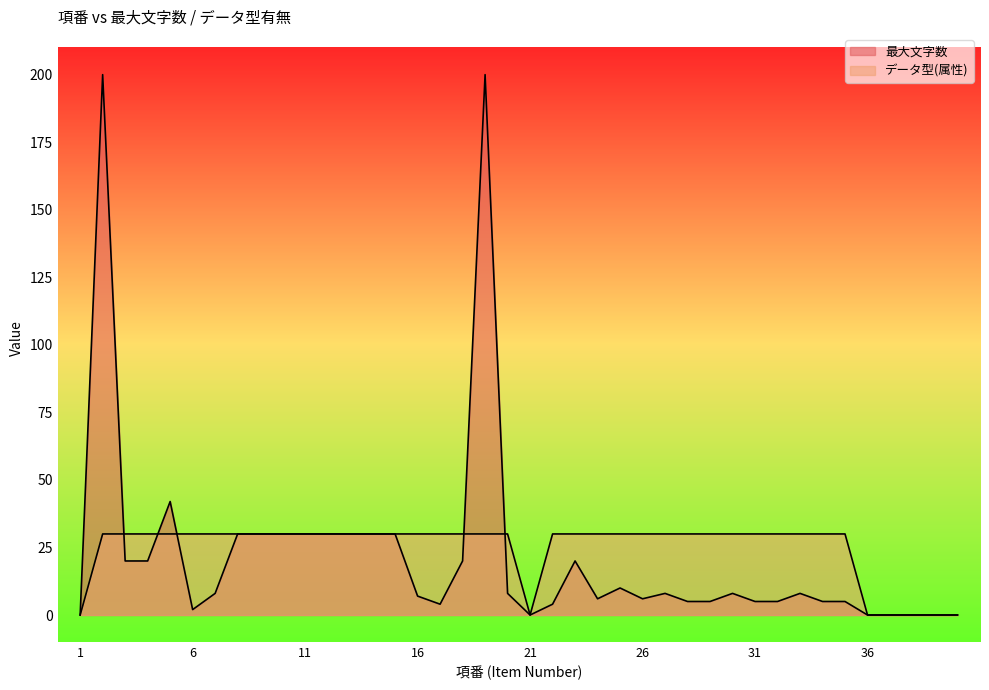

What are all the series names shown in the legend?

データ型(属性), 最大文字数